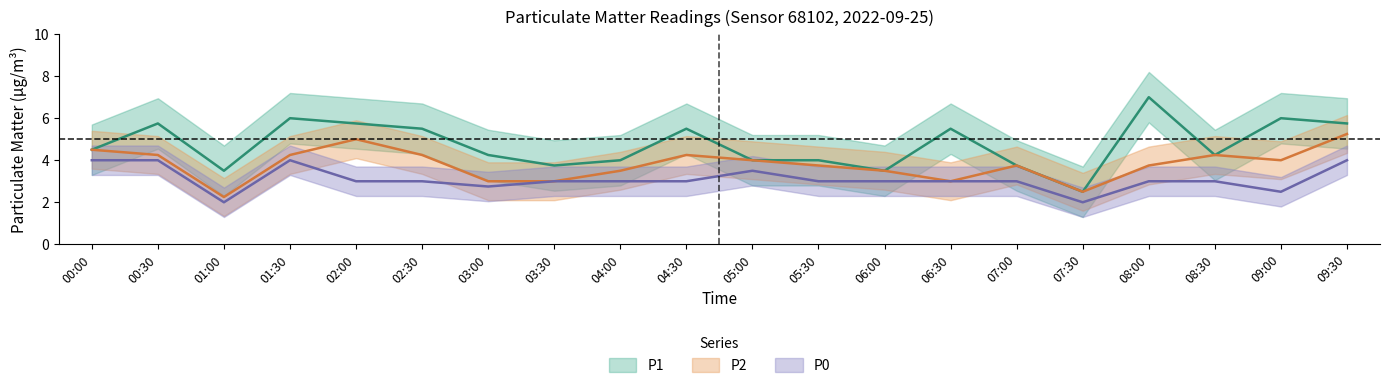

What is the difference between the highest and lowest values at 03:00?

1.5